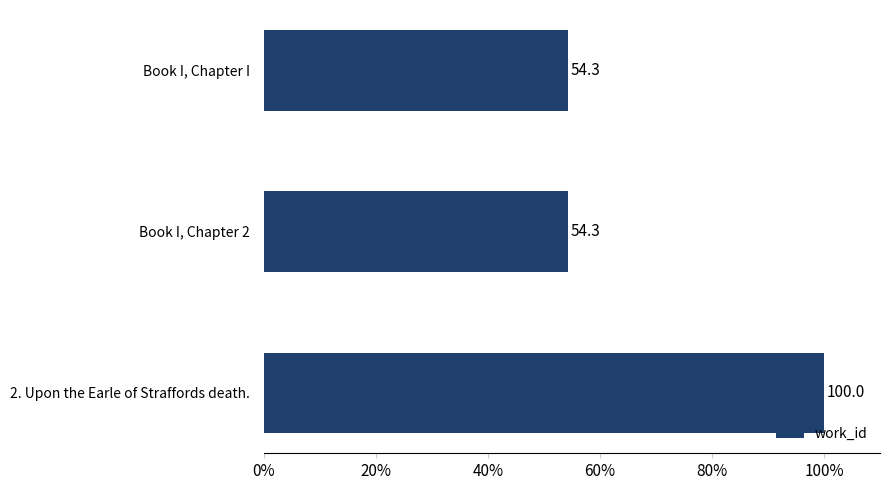

Reading bottom to top, what are all the values shown in this chart?

2. Upon the Earle of Straffords death.=100.0	Book I, Chapter 2=54.3	Book I, Chapter I=54.3